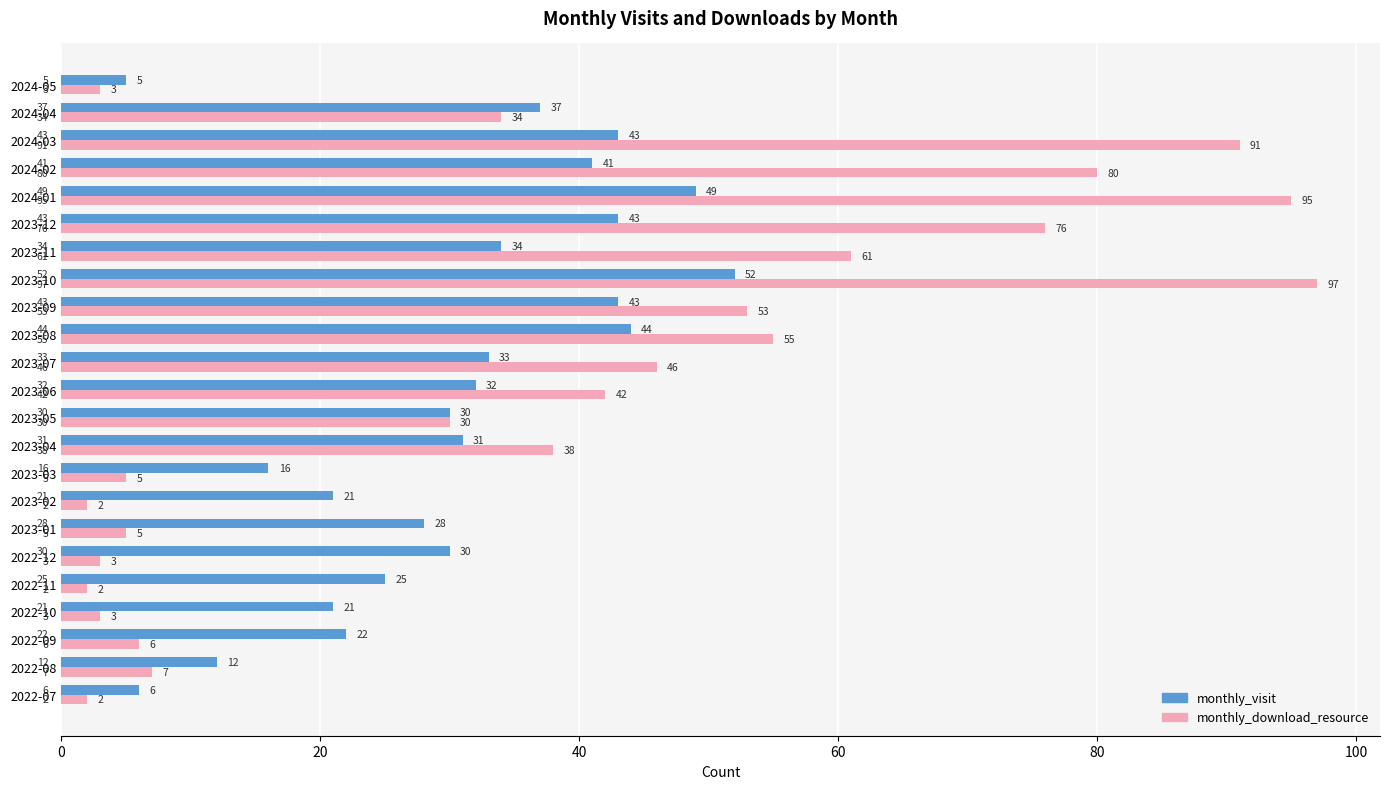

What is the sum of the monthly_download_resource values at 2023-09 and 2022-07?

55